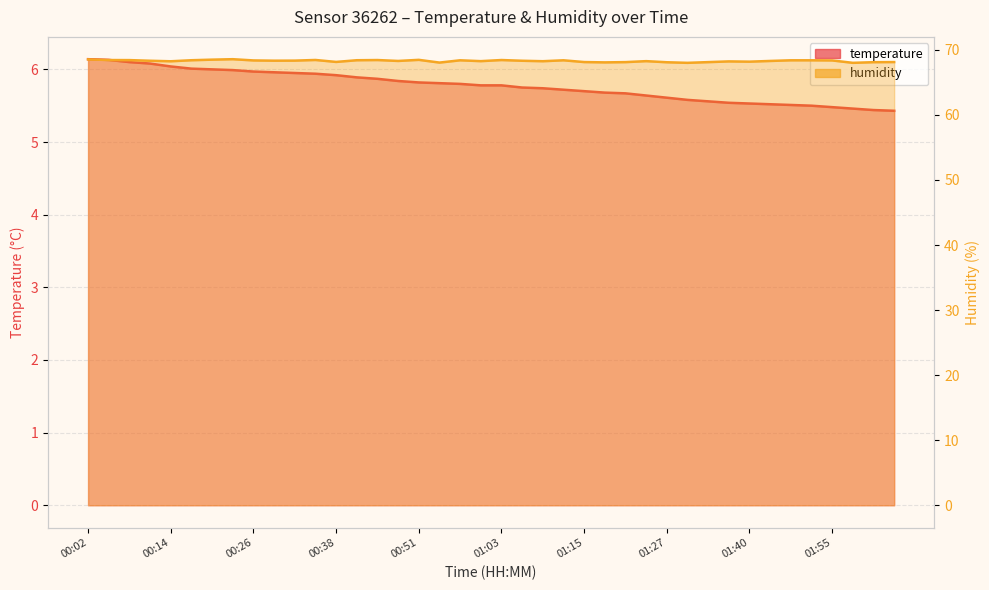

What is the difference between the maximum and minimum values in the temperature series?

0.7